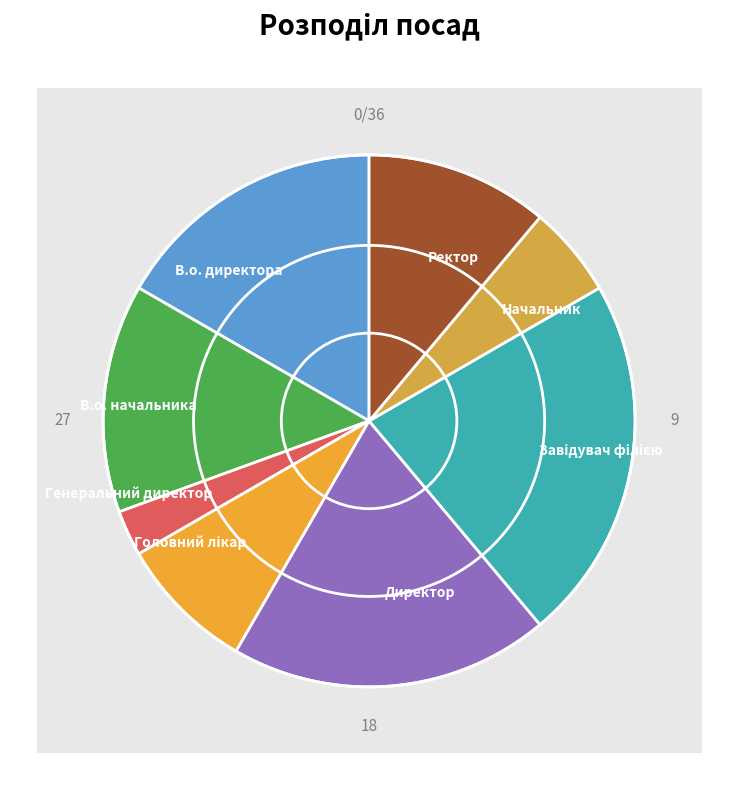

Rank the categories by value from highest to lowest.

Завідувач філією, Директор, В.о. директора, В.о. начальника, Ректор, Головний лікар, Начальник, Генеральний директор